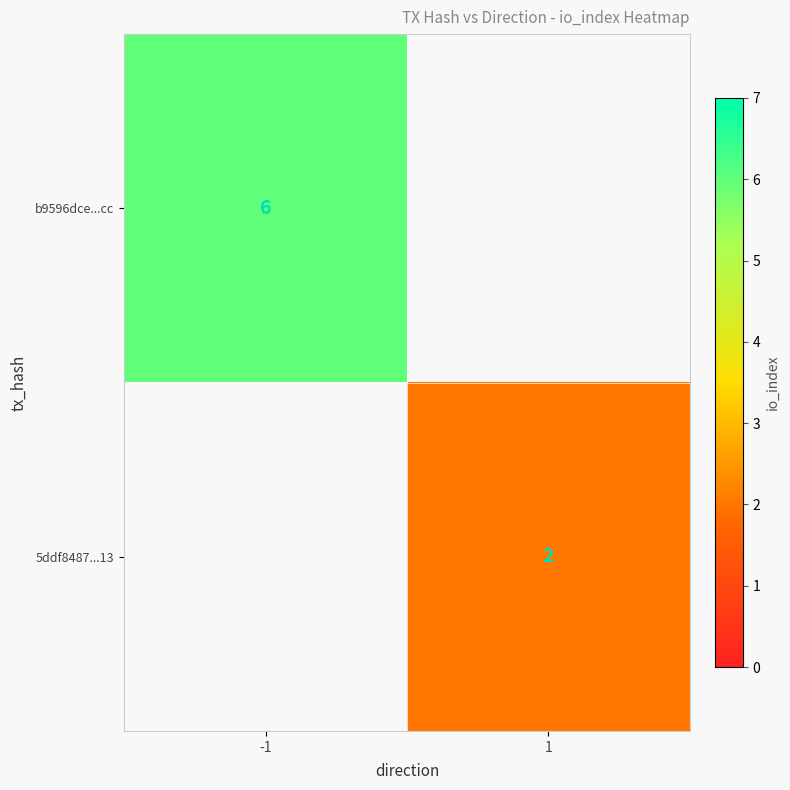

Is it true that b9596dce...cc equals 2 at -1?

False